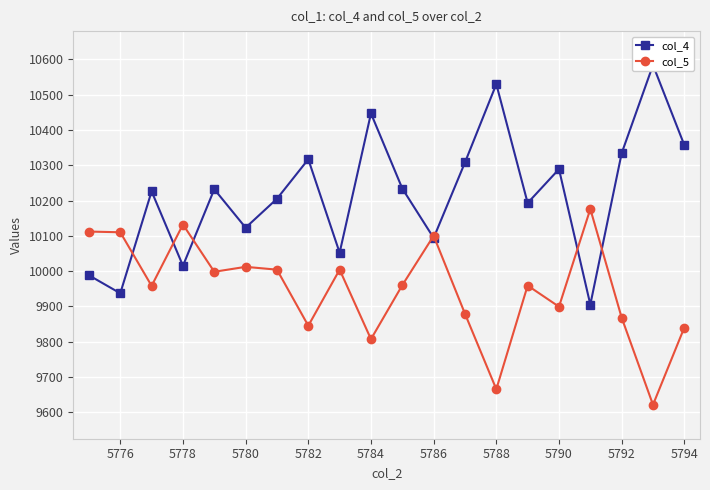

Is it true that col_5 equals 17238 at 5780?

False